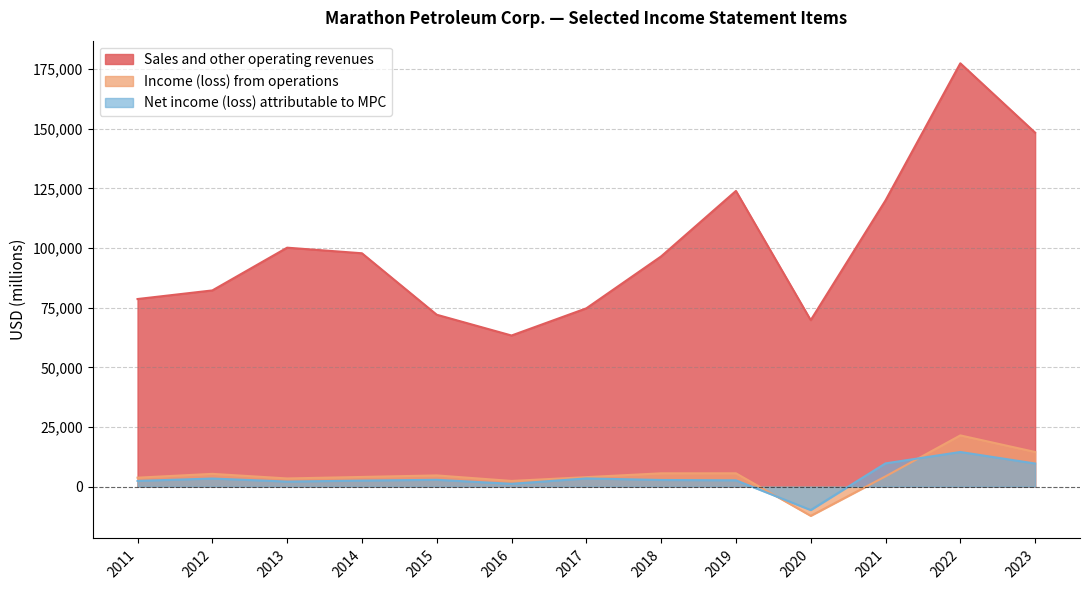

What are all the series names shown in the legend?

Sales and other operating revenues, Income (loss) from operations, Net income (loss) attributable to MPC